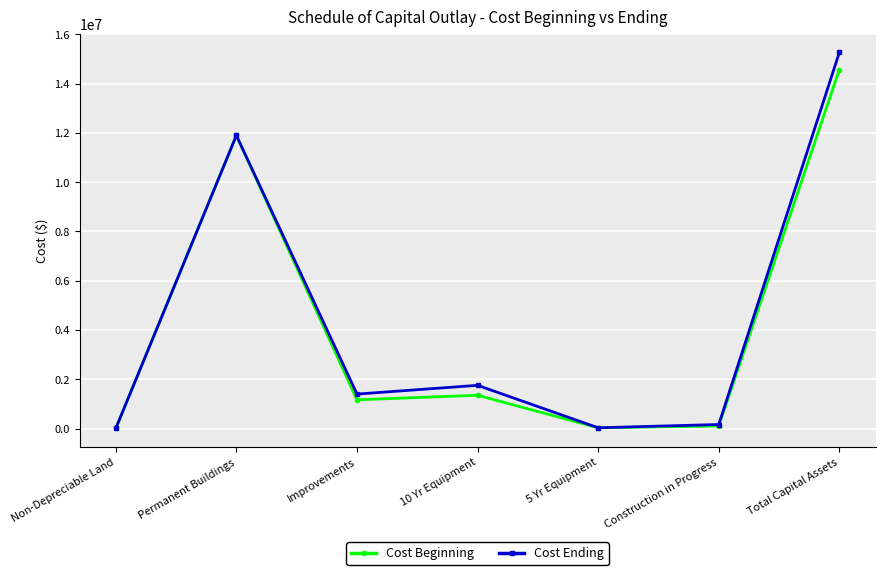

At 10 Yr Equipment, list the series in order from largest to smallest.

Cost Ending, Cost Beginning